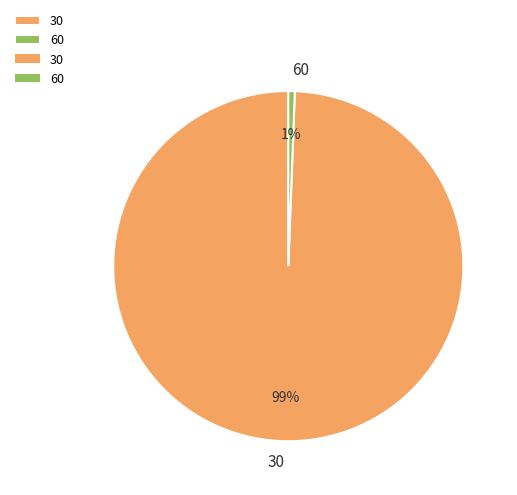

Between 60 and 30, which is larger?

30